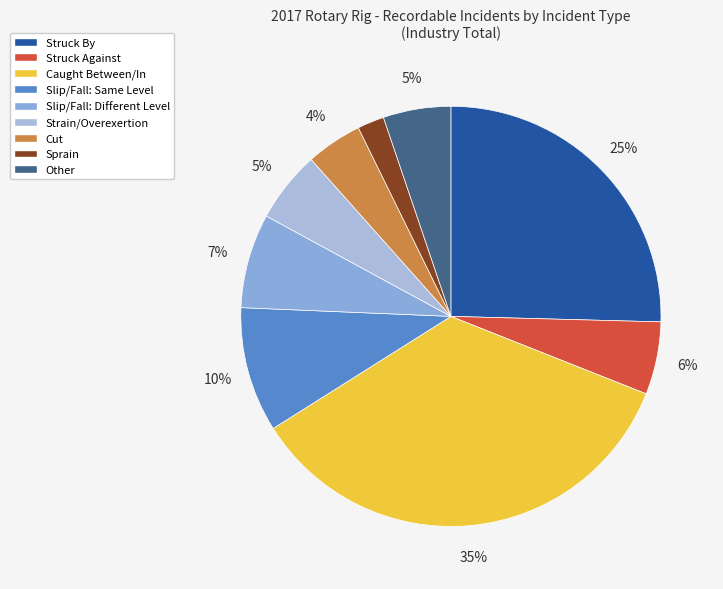

Does any single category account for the majority?

No